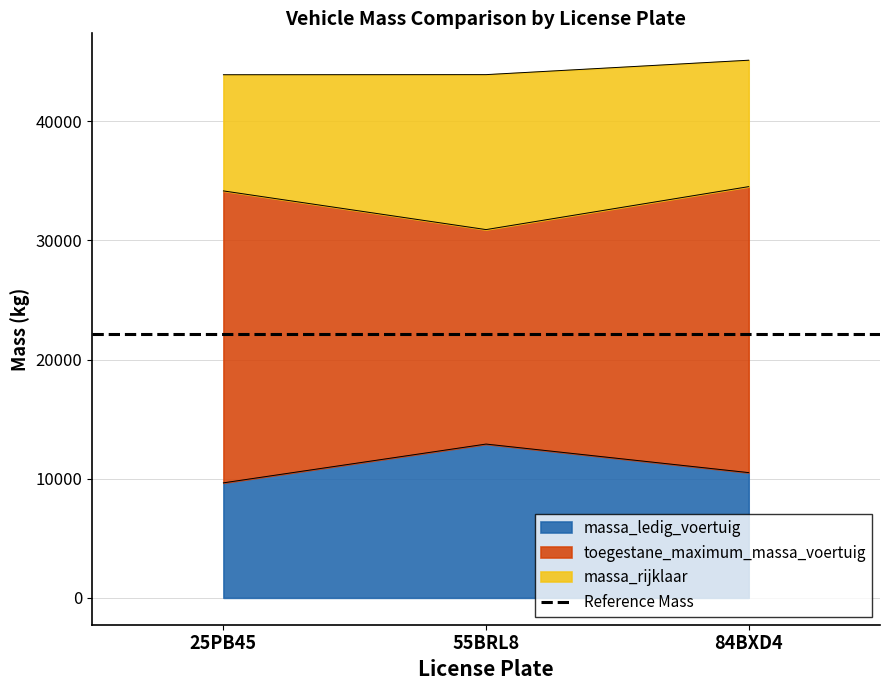

Which has a higher value, 55BRL8 or 25PB45?

55BRL8